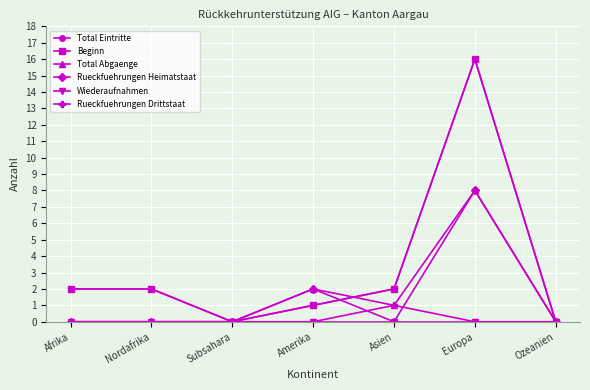

True or false: Wiederaufnahmen and Total Abgaenge intersect in this chart.

False